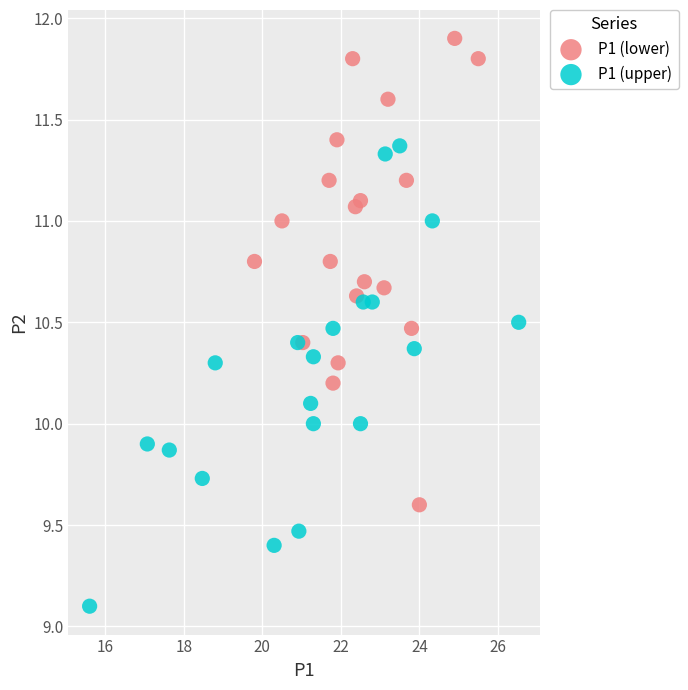

Which series contains the highest Y value?

P1 (lower)